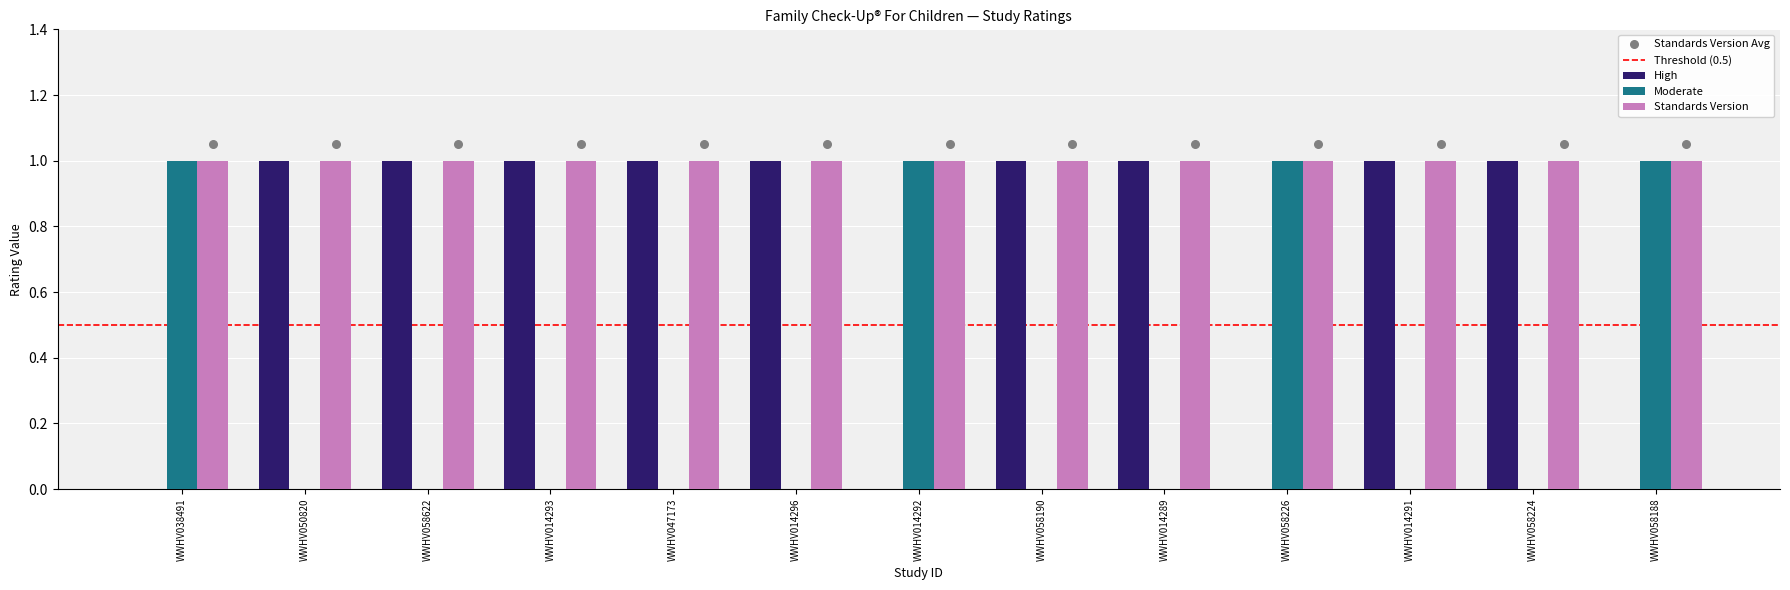

Is the value of High at WWHV058622 greater than the value of Moderate at WWHV014292?

No